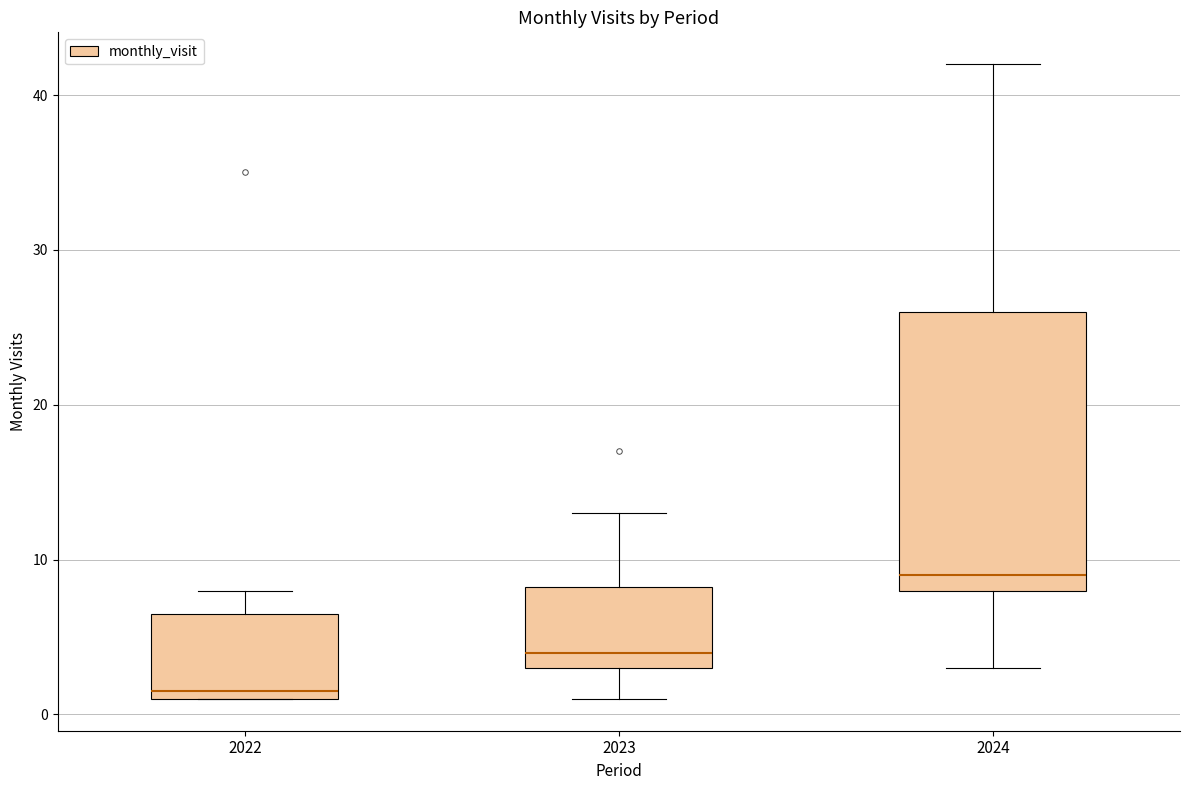

Reading left to right, read every box against the y-axis: the position of its median line, the range the box covers, and the ends of its whiskers. The values are not printed on the chart, so give them approximately, as read against the axis.

2022: median 2, box 1 to 7, whiskers 1 to 8
2023: median 4, box 3 to 8, whiskers 1 to 13
2024: median 9, box 8 to 26, whiskers 3 to 42